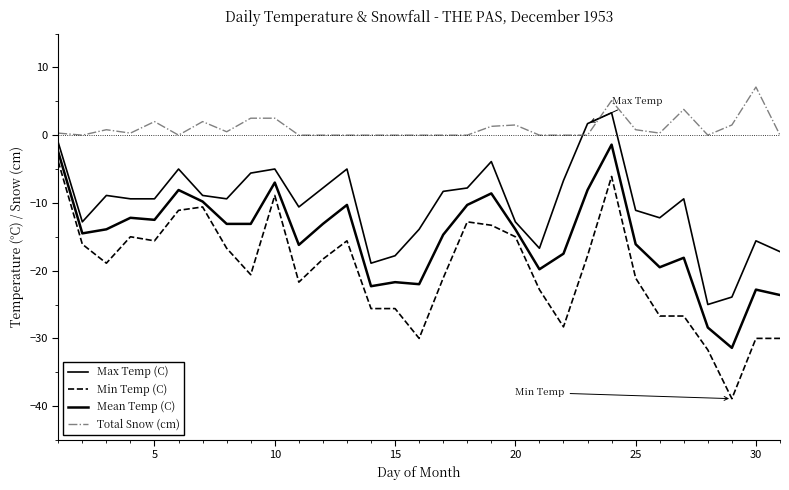

True or false: Mean Temp (C) has more than 1 interior local peaks.

True